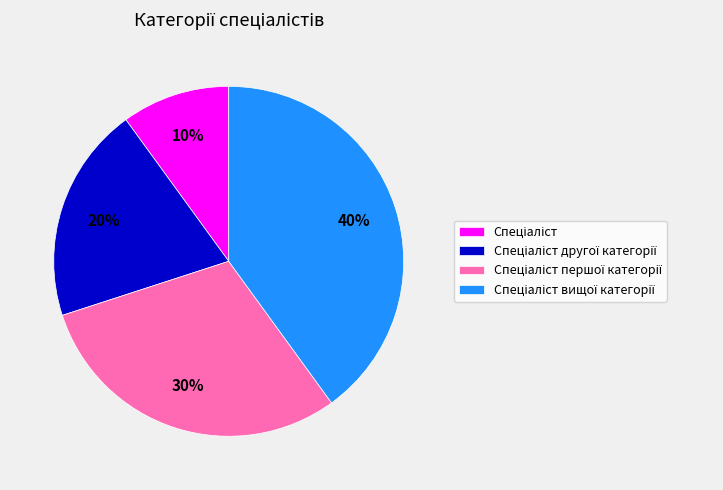

Does any single category account for the majority?

No